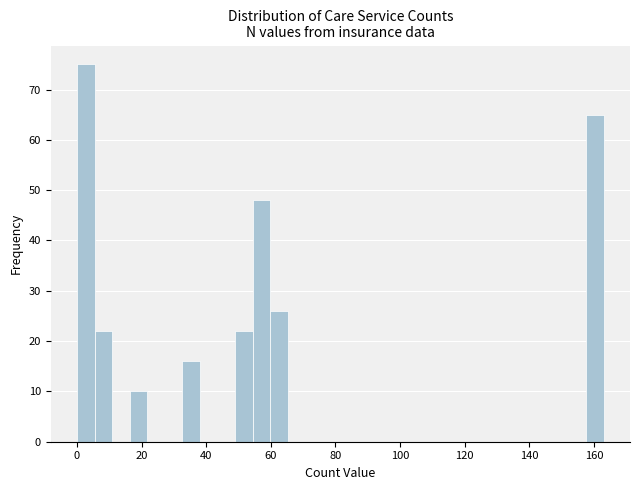

Around what value on the x-axis is the tallest bar? Give the approximate position of its centre, as read against the axis.

2